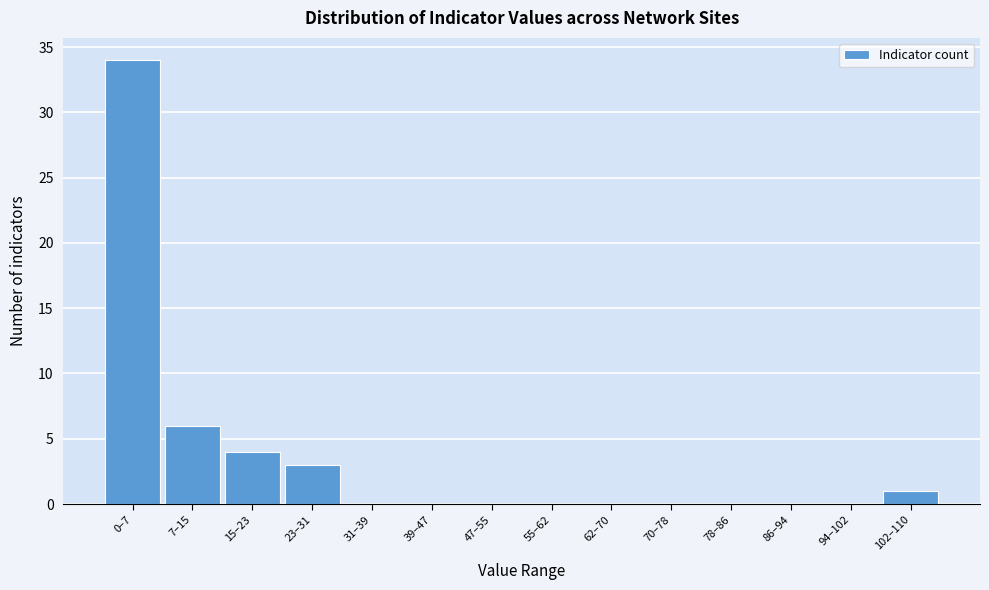

Reading right to left, transcribe all the data shown in this chart.

102–110=1	94–102=0	86–94=0	78–86=0	70–78=0	62–70=0	55–62=0	47–55=0	39–47=0	31–39=0	23–31=3	15–23=4	7–15=6	0–7=34